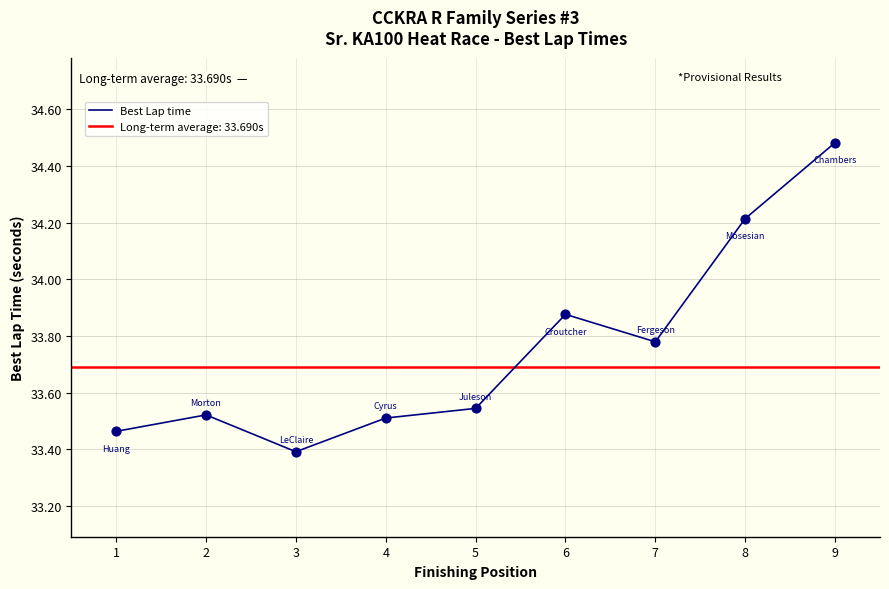

What is the change in value from 3 to 7?

+0.4